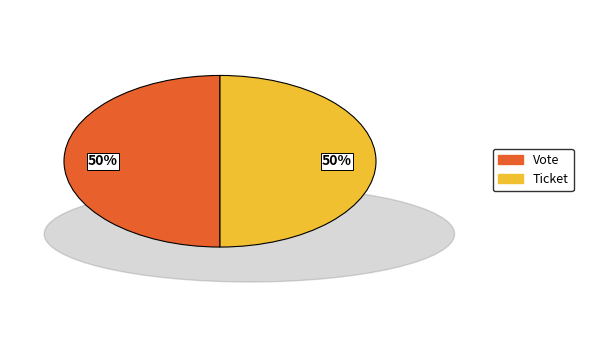

How many slices are in this pie chart?

2